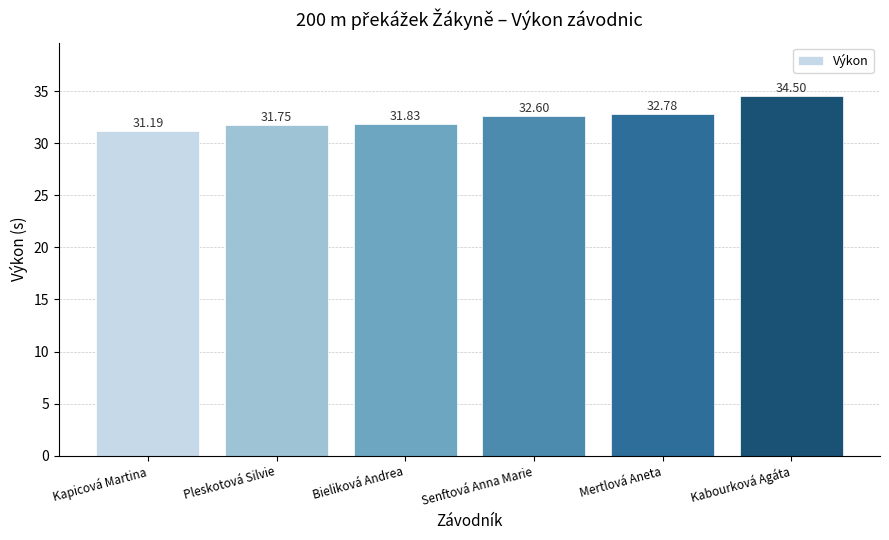

What is the average value?

32.4